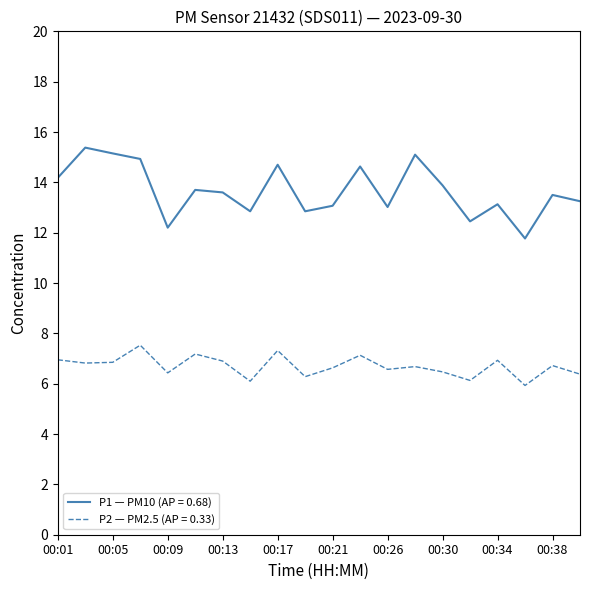

Rank the series by their maximum value, from highest to lowest.

P1 — PM10 (AP = 0.68), P2 — PM2.5 (AP = 0.33)